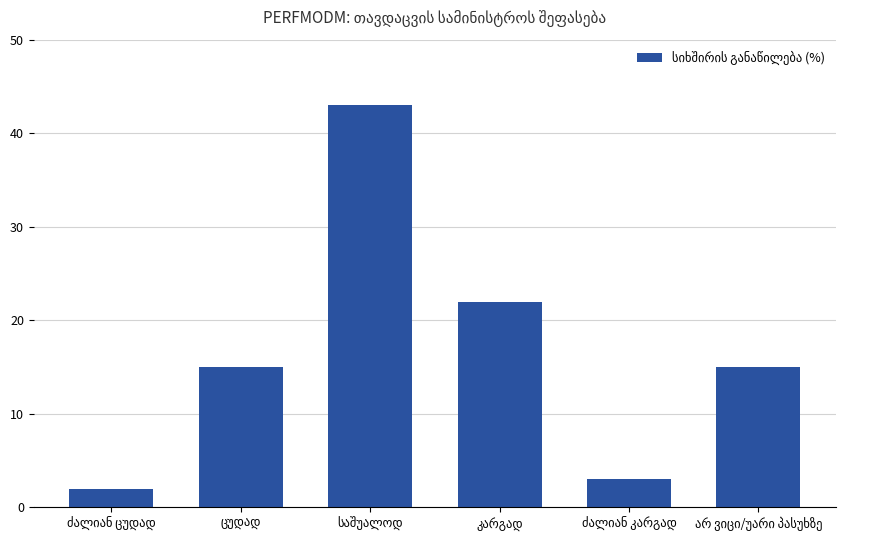

What is the value of the 5th bar from the left?

3